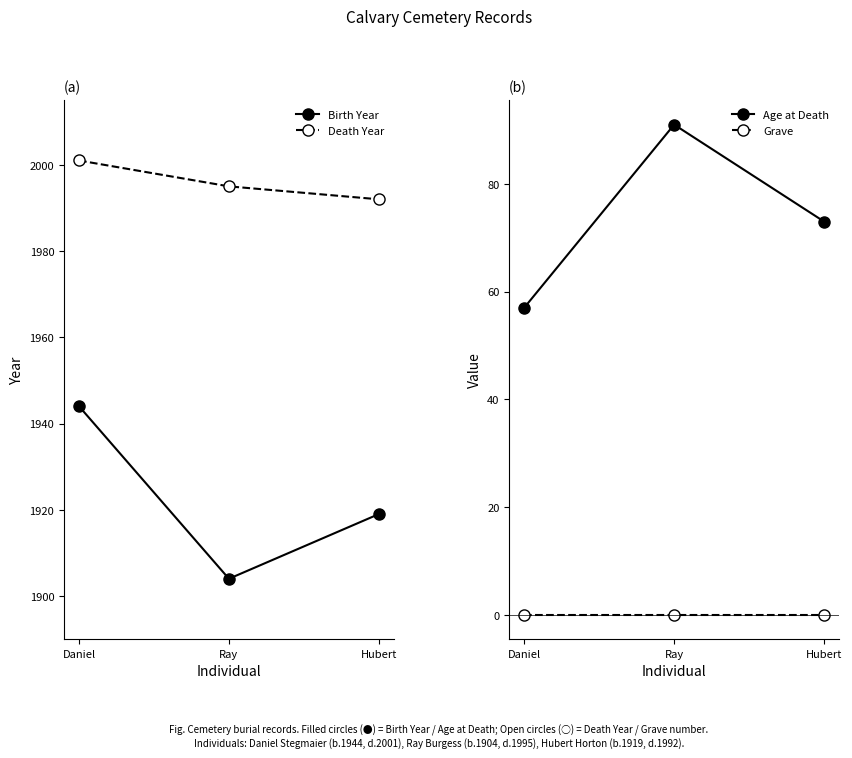

Reading left to right, extract all data points from this chart.

Birth Year: 1944	1904	1919
Death Year: 2001	1995	1992
Age at Death: 57	91	73
Grave: 0	0	0